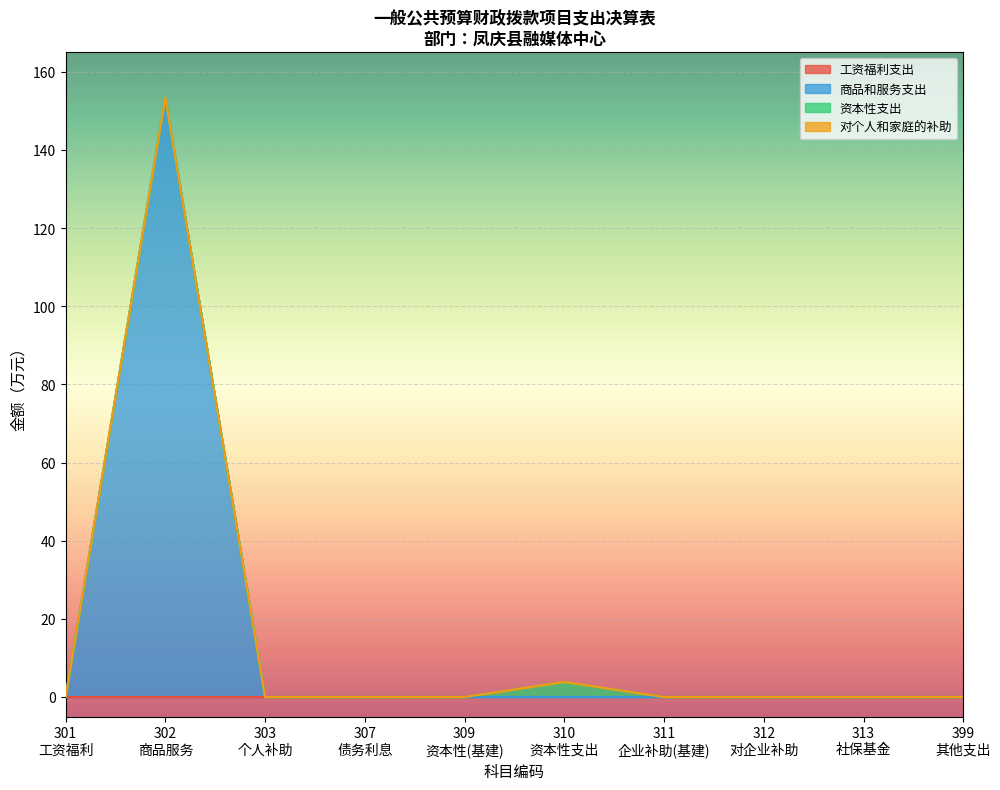

The 资本性支出 series shows 2.1 at 311. True or false?

False